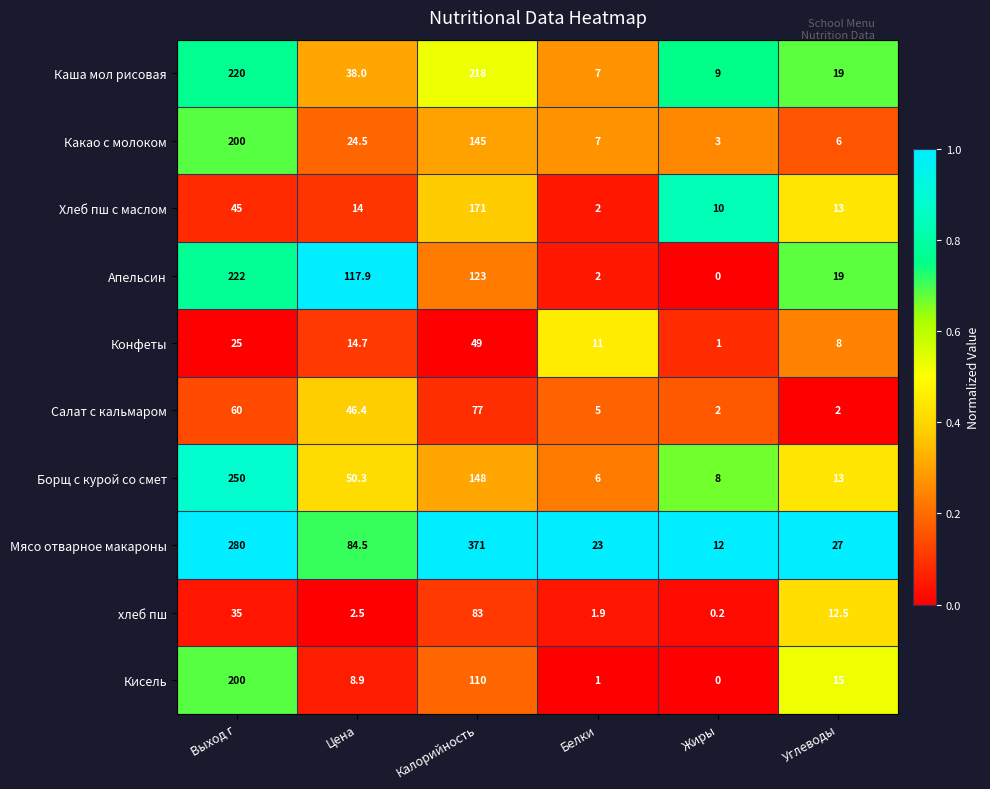

Is it true that Борщ с курой со смет equals 148.0 at Калорийность?

True